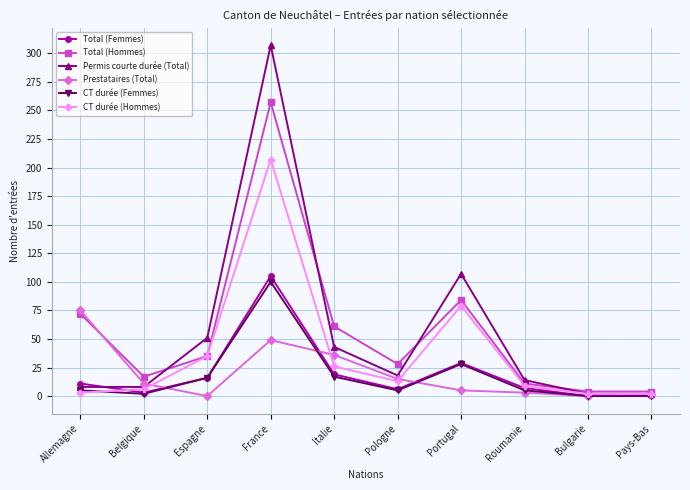

Where does the Total (Hommes) series first go above 35?

Allemagne